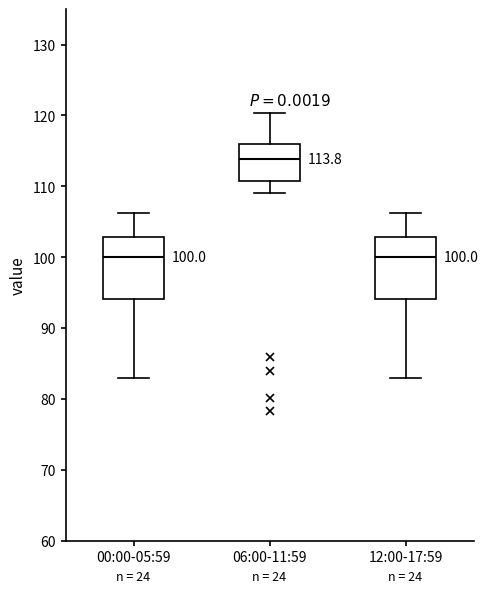

Which box's median line is the highest?

06:00-11:59